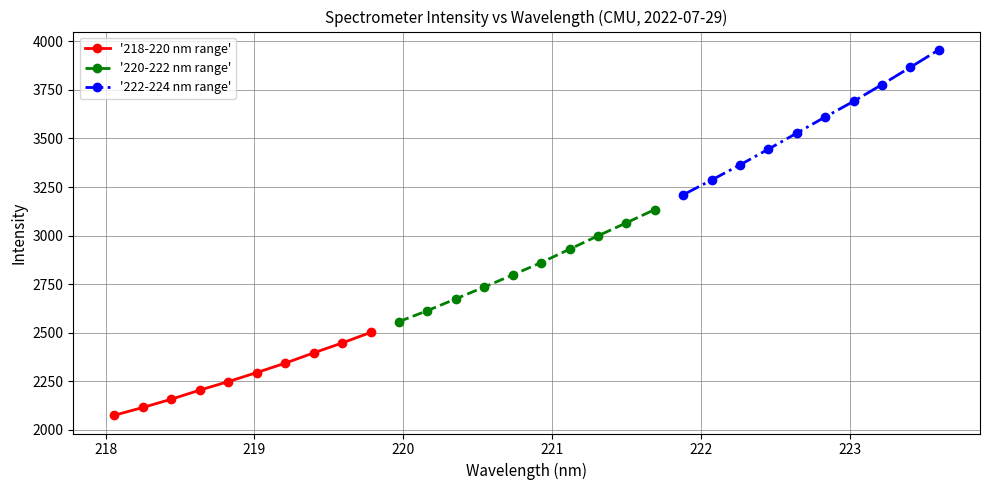

True or false: '222-224 nm range' and '218-220 nm range' intersect in this chart.

False